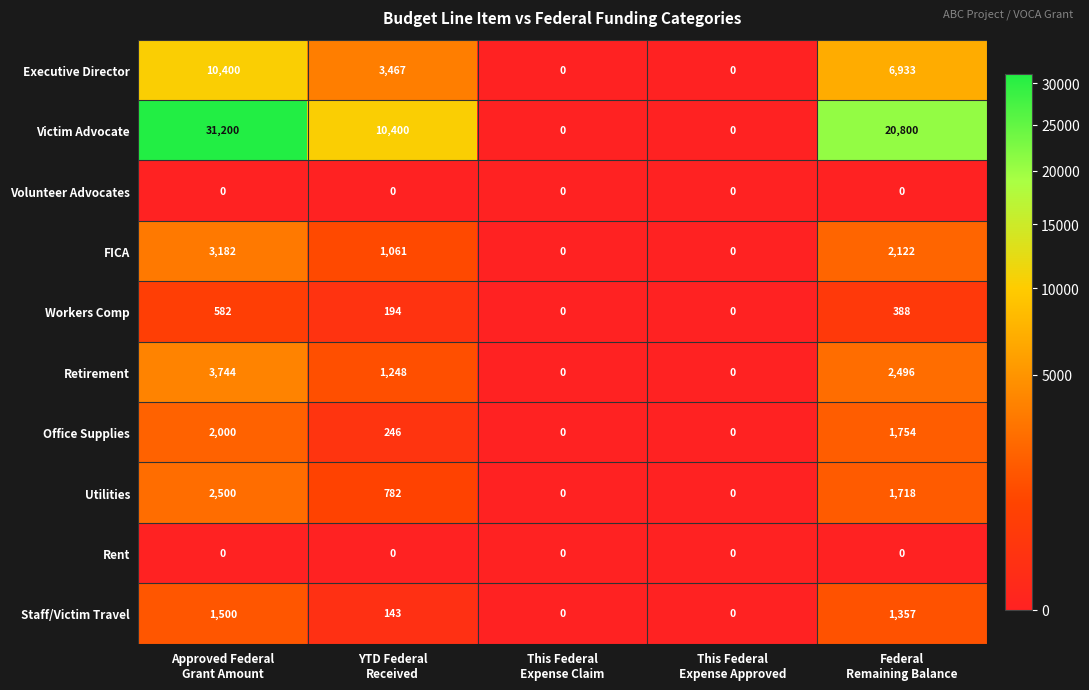

Between This Federal
Expense Claim and Federal
Remaining Balance, which series saw the biggest shift?

Victim Advocate